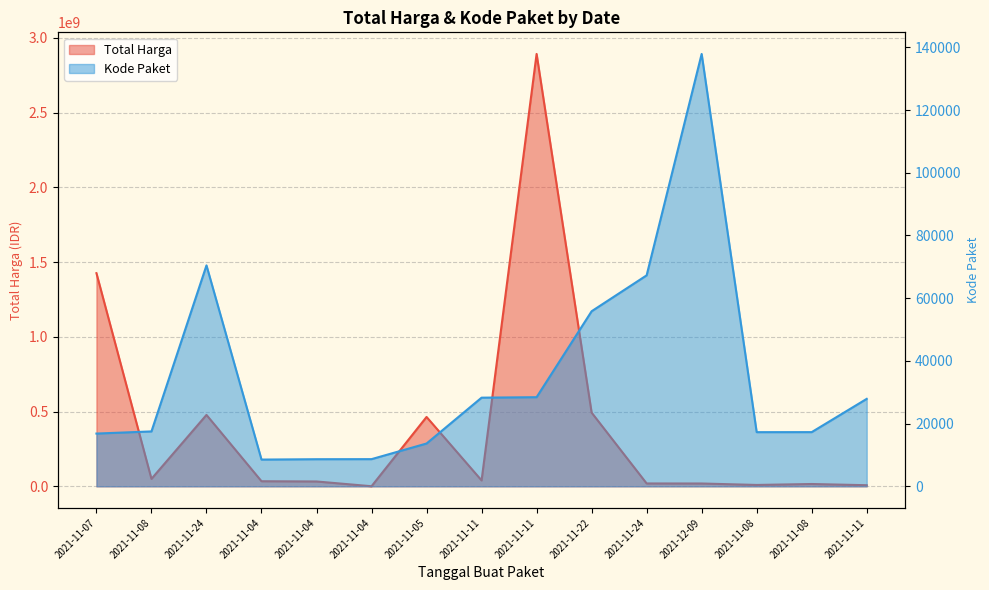

What is the label of the 7th point from the left?

2021-11-05